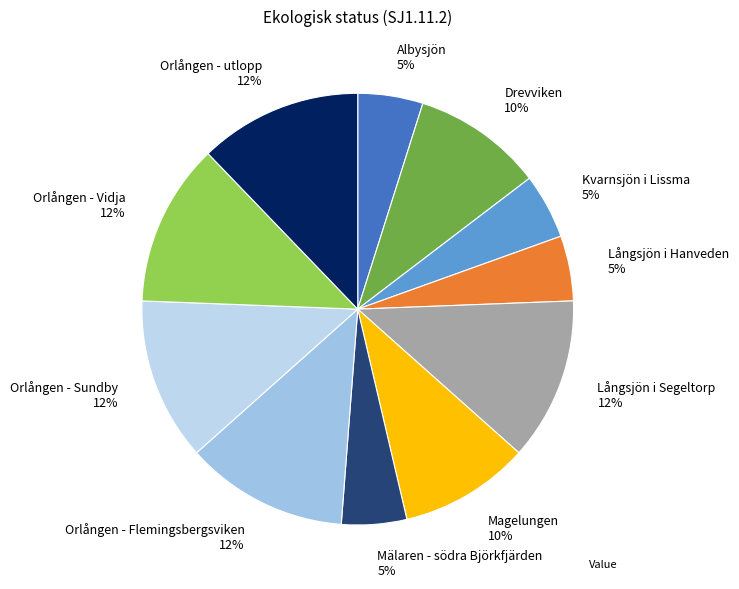

The Orlången - Vidja 12% slice represents 12% of the pie. True or false?

True